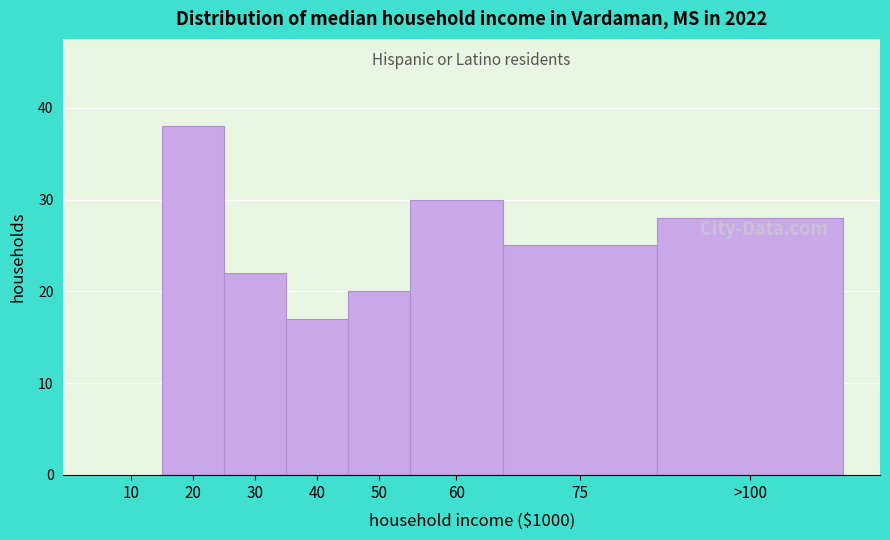

Reading left to right, transcribe all the data shown in this chart.

10=0	20=38	30=22	40=17	50=20	60=30	75=25	>100=28